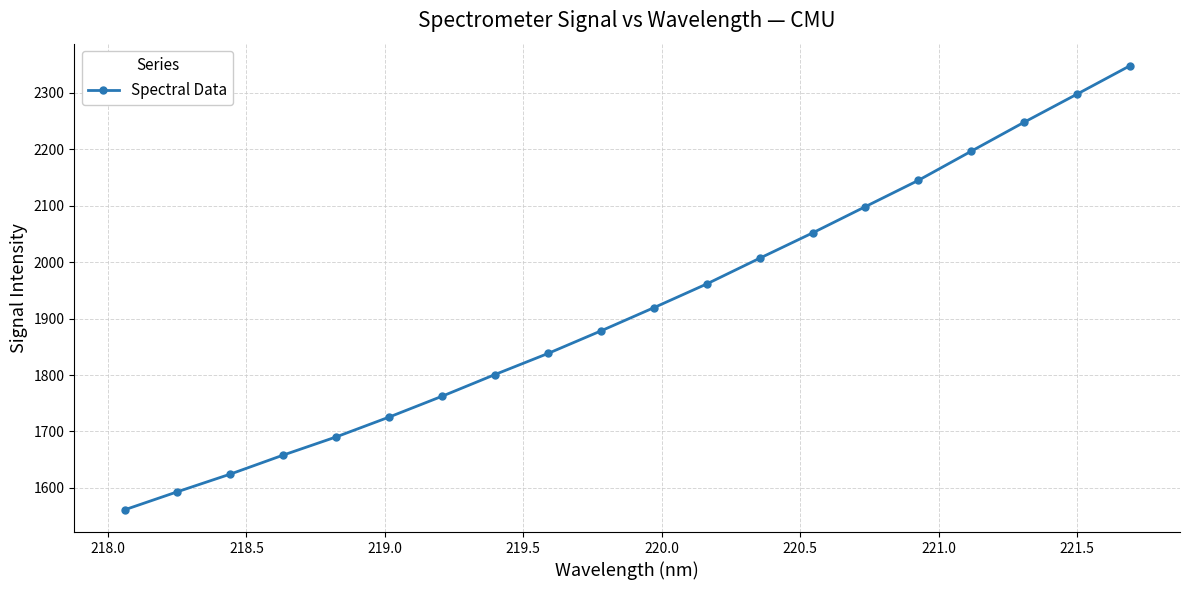

What is the difference between the maximum and minimum values?

786.3